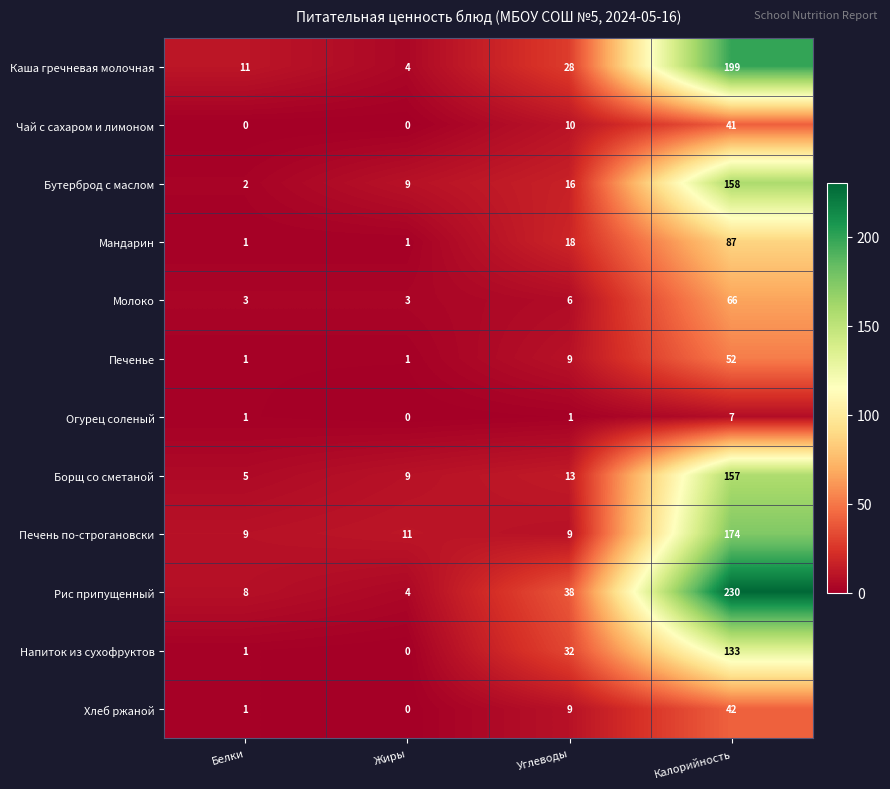

Read the Хлеб ржаной value at Углеводы.

9